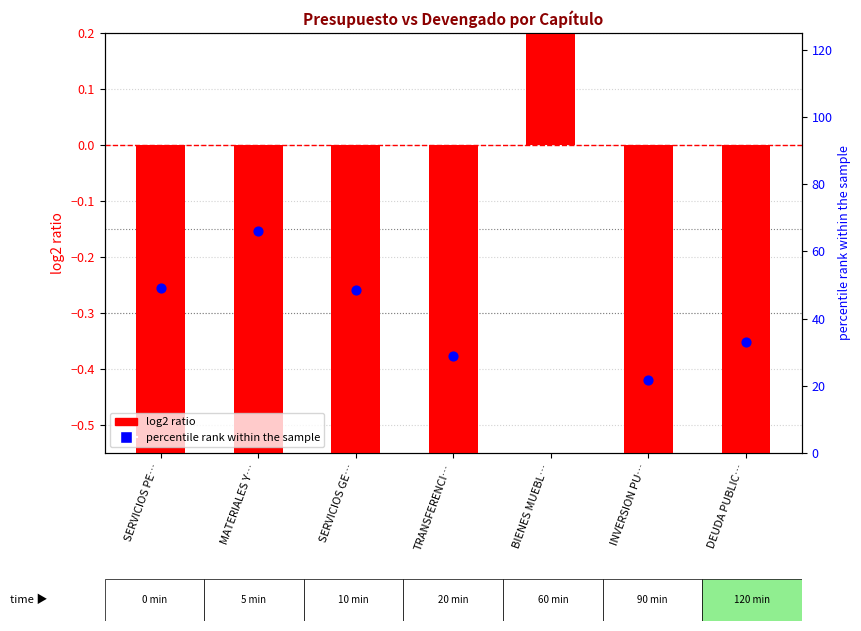

Is the value of log2 ratio at SERVICIOS PE… greater than the value of percentile rank within the sample at DEUDA PUBLIC…?

No